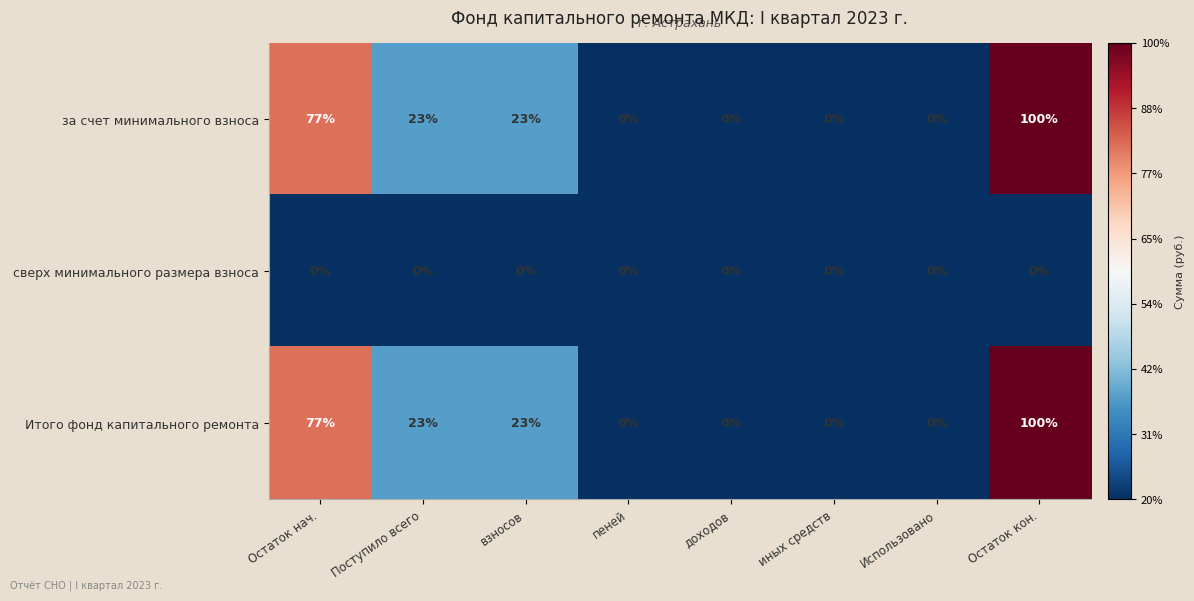

How many values in Итого фонд капитального ремонта are above zero?

4